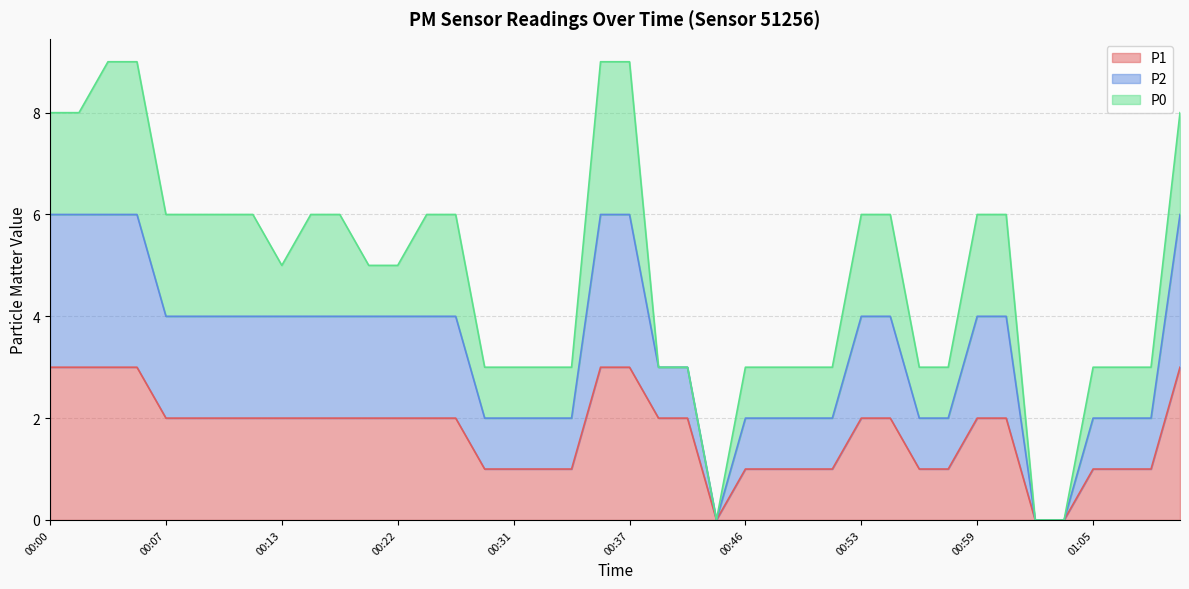

Does the chart display data point markers on the line(s)?

No